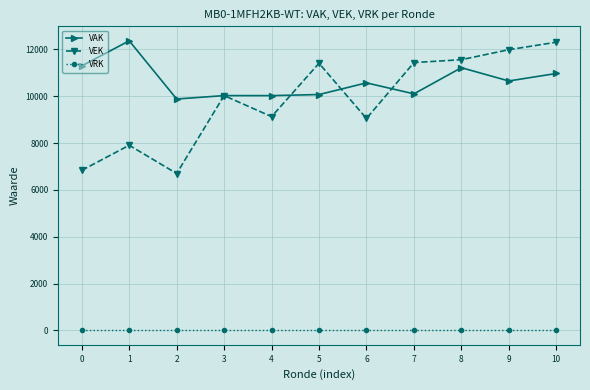

Is it true that VEK equals 11440 at 7?

True